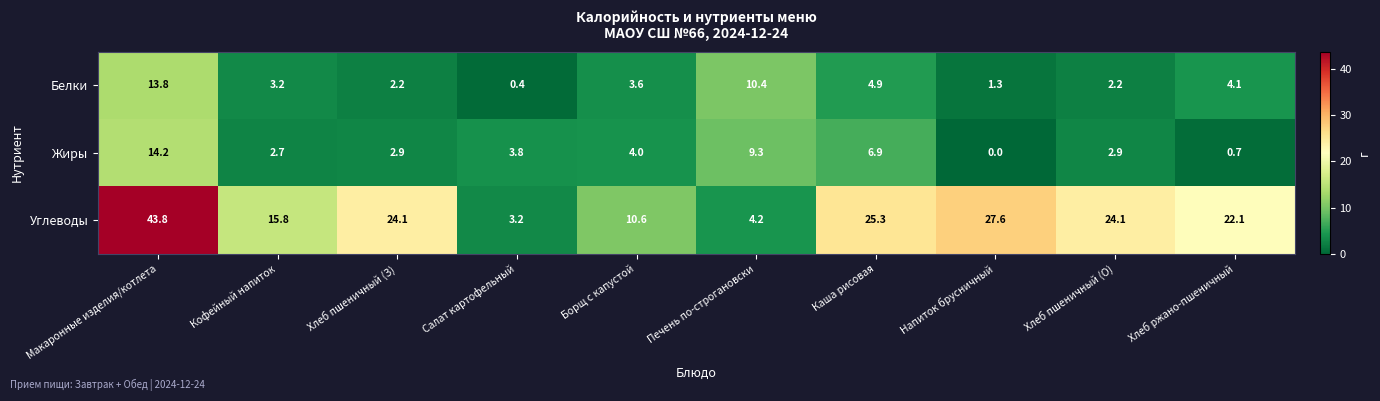

At how many categories does at least one series exceed 28?

1